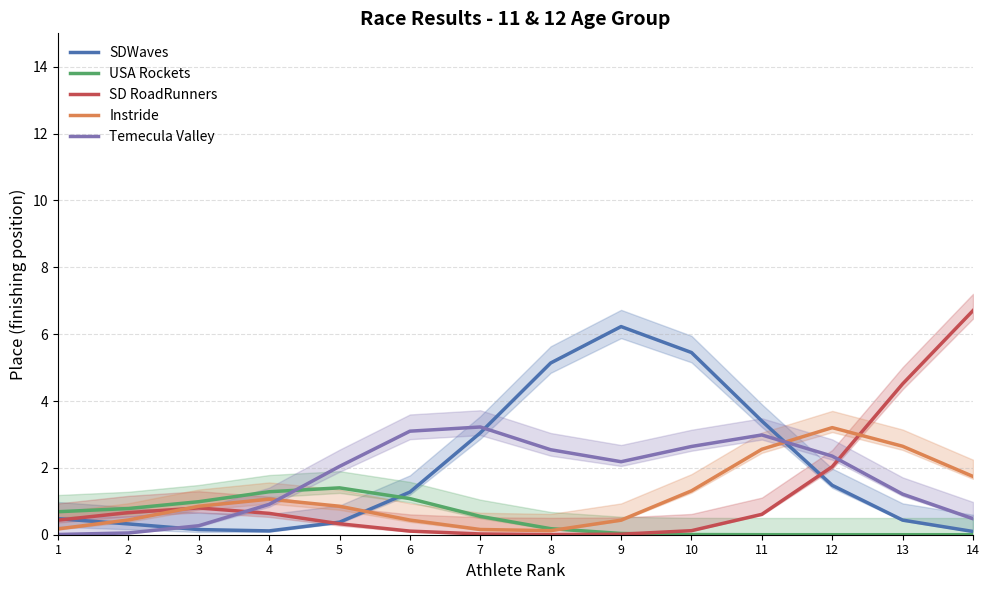

Which series has the largest total across all categories?

SDWaves